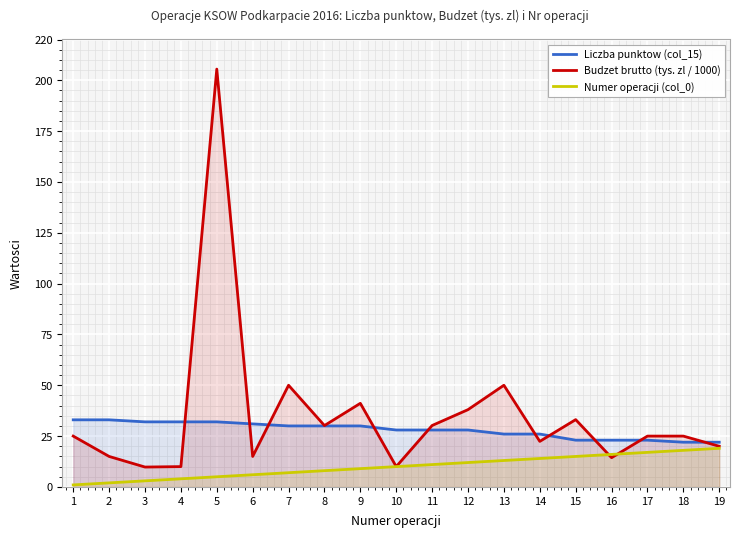

List the labels in order of Liczba punktow (col_15) value, largest first.

1, 2, 3, 4, 5, 6, 7, 8, 9, 10, 11, 12, 13, 14, 15, 16, 17, 18, 19